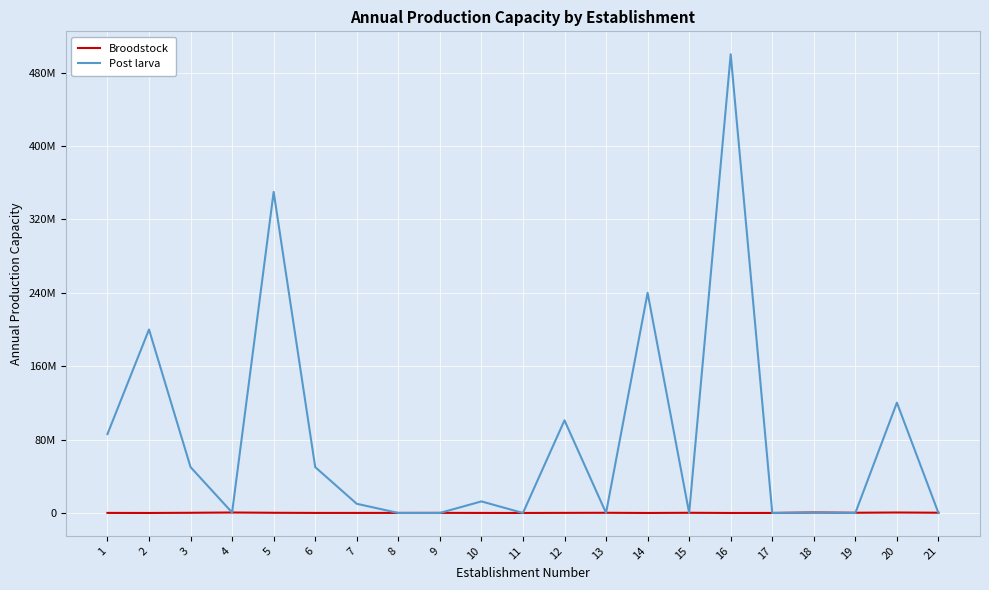

What are all the series names shown in the legend?

Broodstock, Post larva